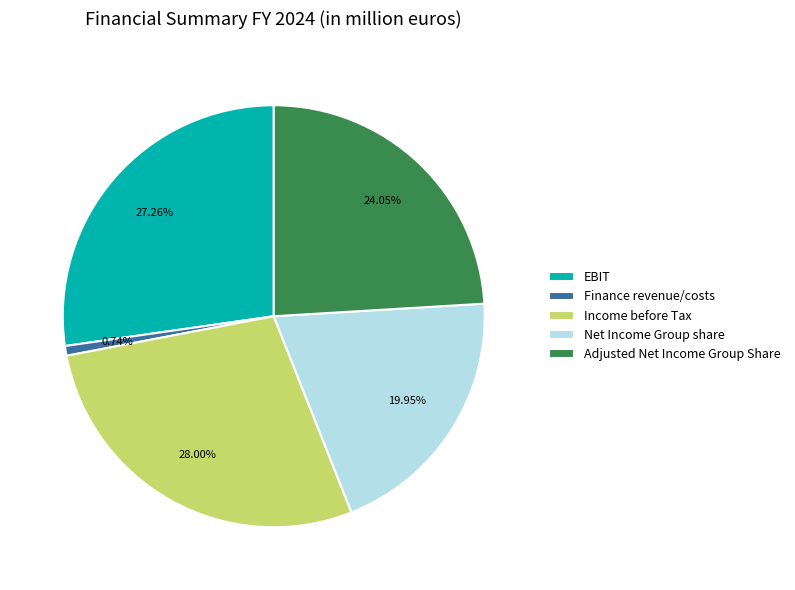

Between Finance revenue/costs and Income before Tax, which is larger?

Income before Tax